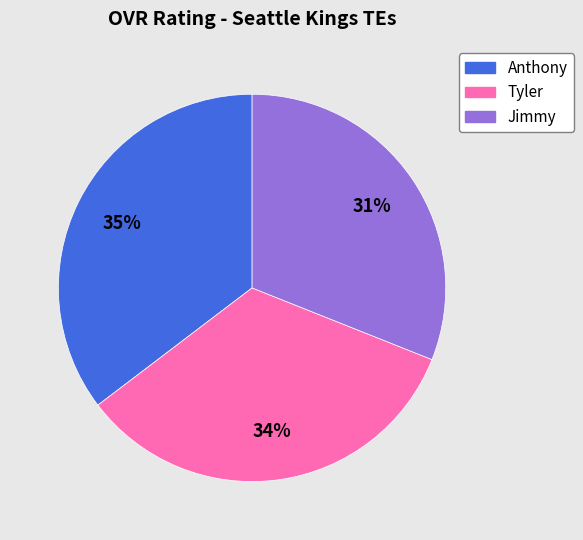

The Anthony slice represents 35% of the pie. True or false?

True